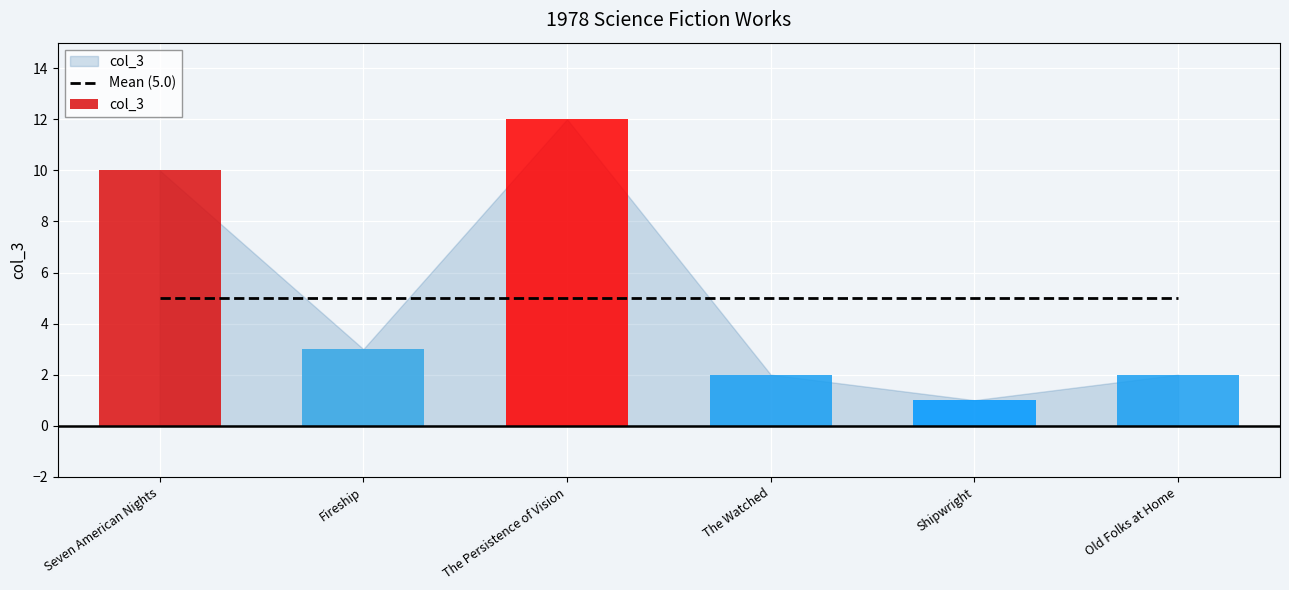

What is the ratio of the value at The Watched to the value at Shipwright?

2.0